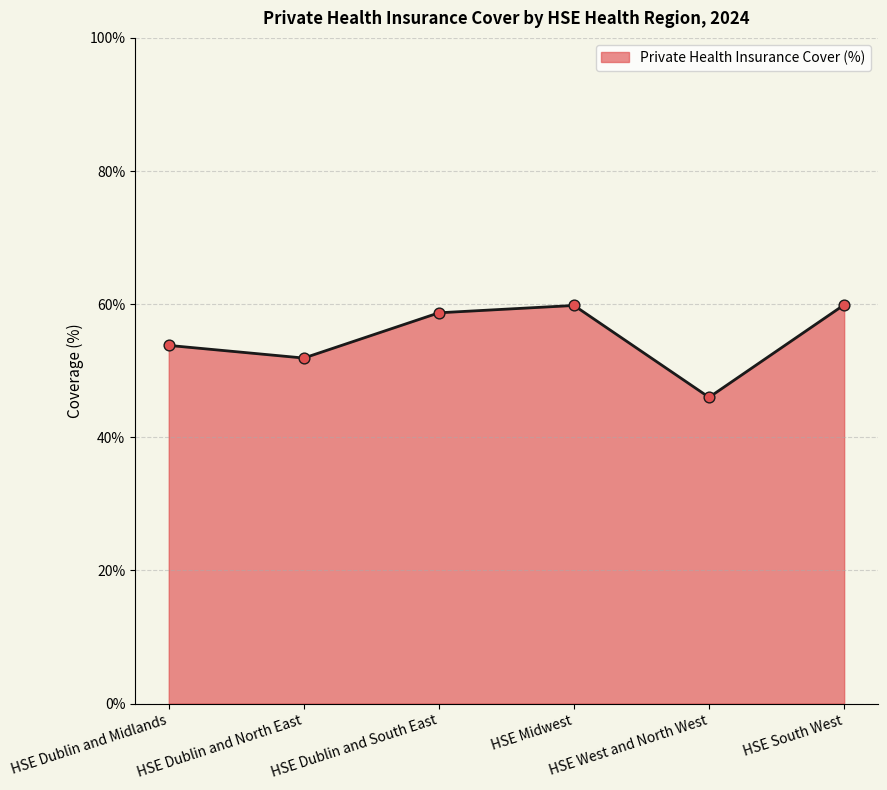

What is the change in value from HSE Dublin and Midlands to HSE Dublin and North East?

-1.9